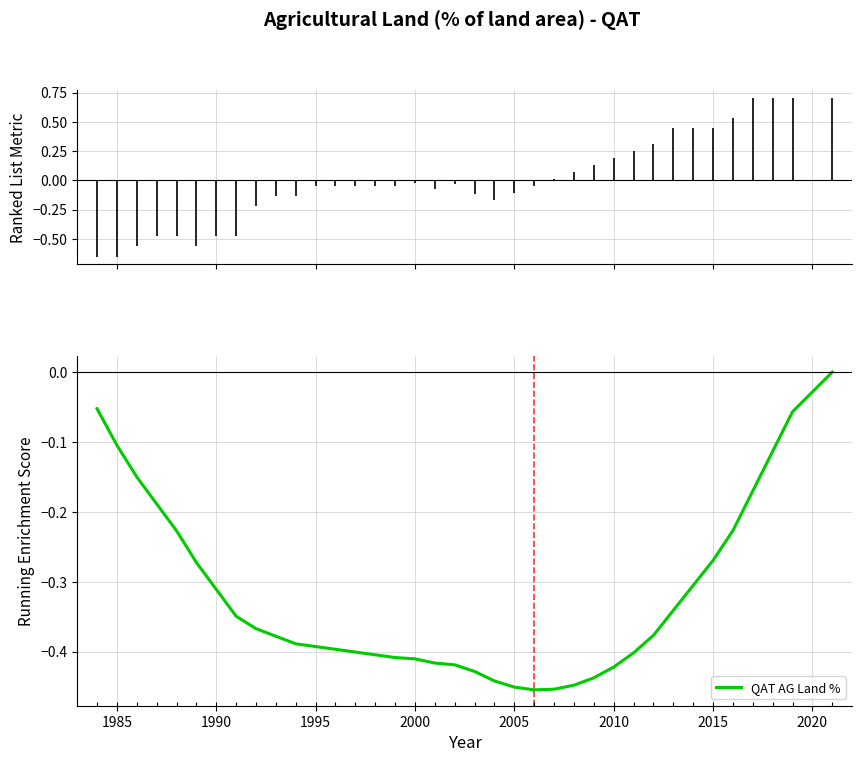

How many data points are less than 0?

36